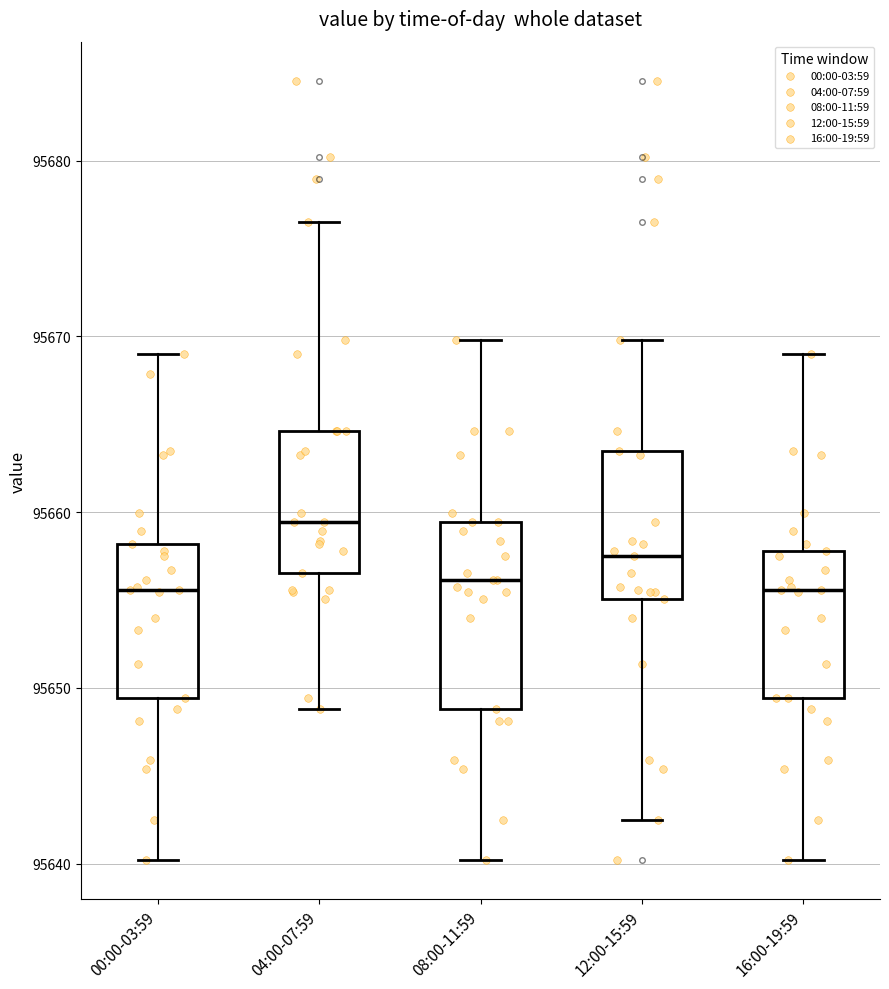

Reading left to right, read every box against the y-axis: the position of its median line, the range the box covers, and the ends of its whiskers. The values are not printed on the chart, so give them approximately, as read against the axis.

00:00-03:59: median 95656, box 95649 to 95658, whiskers 95640 to 95669
04:00-07:59: median 95659, box 95657 to 95665, whiskers 95649 to 95677
08:00-11:59: median 95656, box 95649 to 95659, whiskers 95640 to 95670
12:00-15:59: median 95658, box 95655 to 95664, whiskers 95642 to 95670
16:00-19:59: median 95656, box 95649 to 95658, whiskers 95640 to 95669